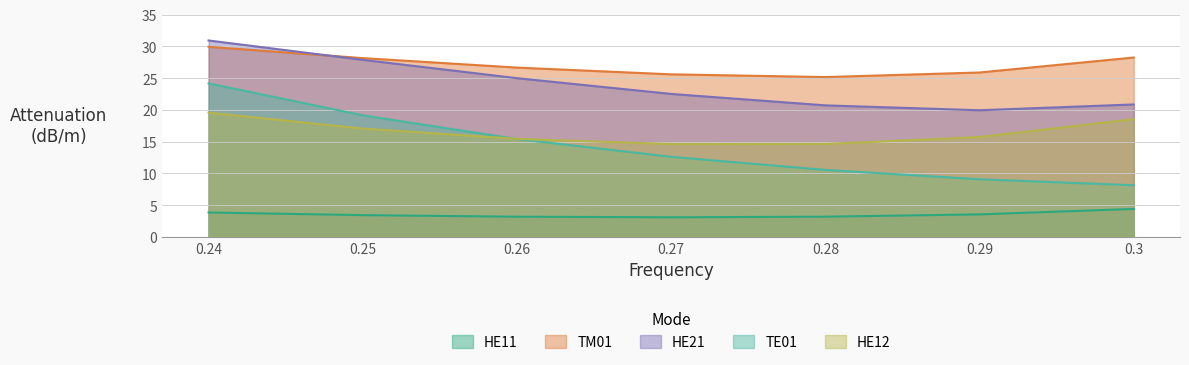

True or false: HE11 has more than 0 points higher than both neighbors.

False